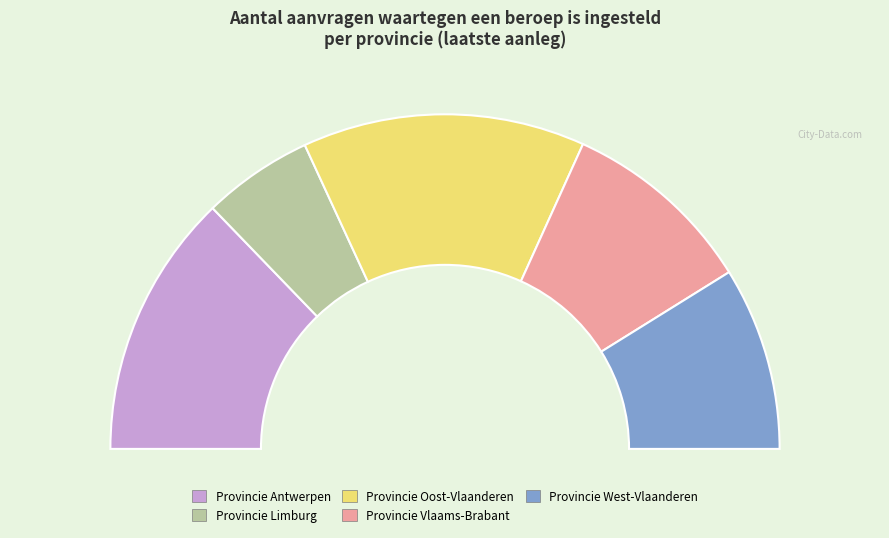

Combined, what portion of the pie is Provincie Antwerpen and Provincie West-Vlaanderen?

43.3%